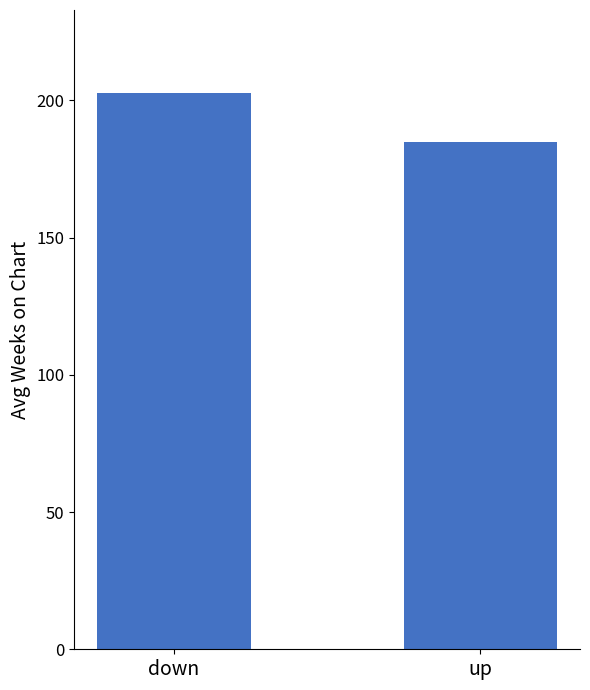

What is the minimum value shown in the chart?

184.7